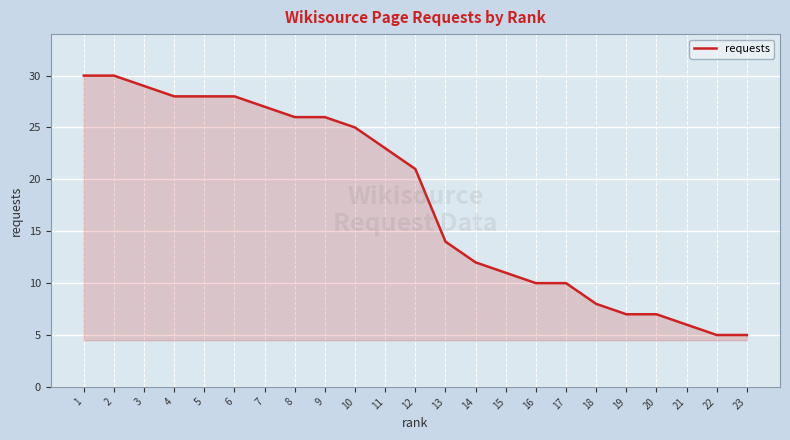

At which label does the data first exceed 21?

1